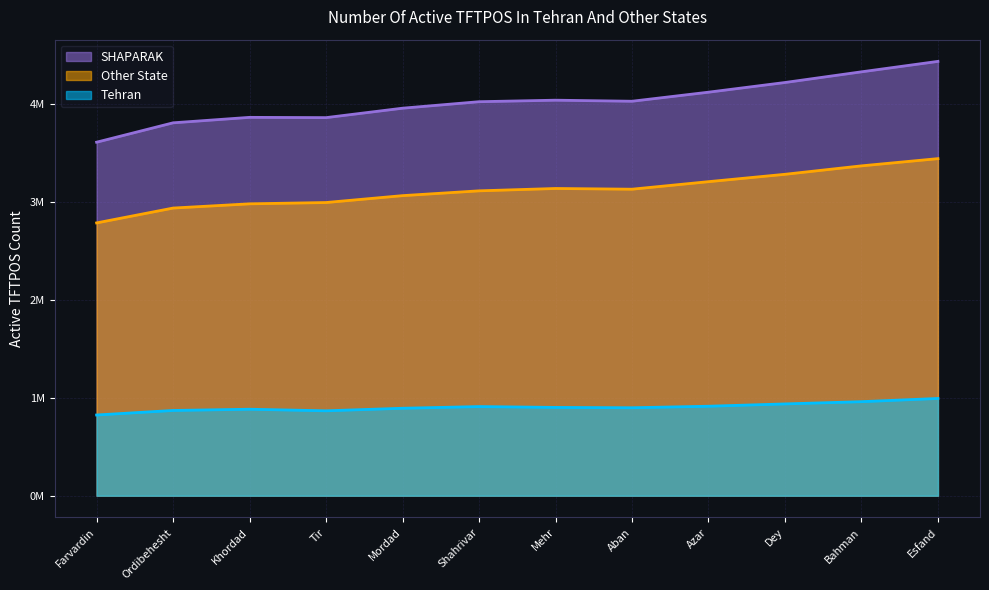

How many data points in SHAPARAK are above 4026761?

5